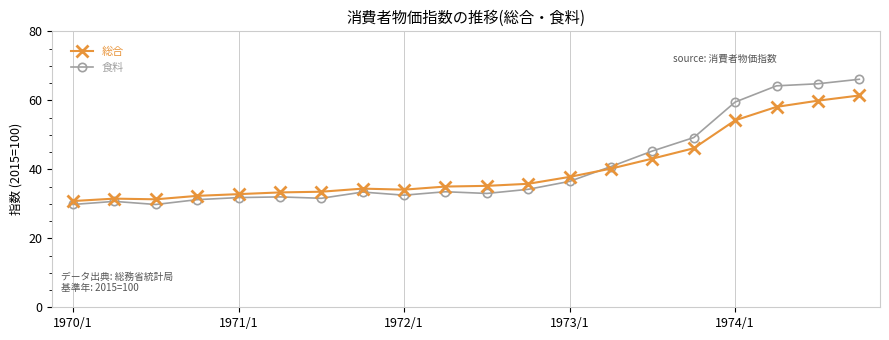

What is the sum of all 食料 values?

809.9